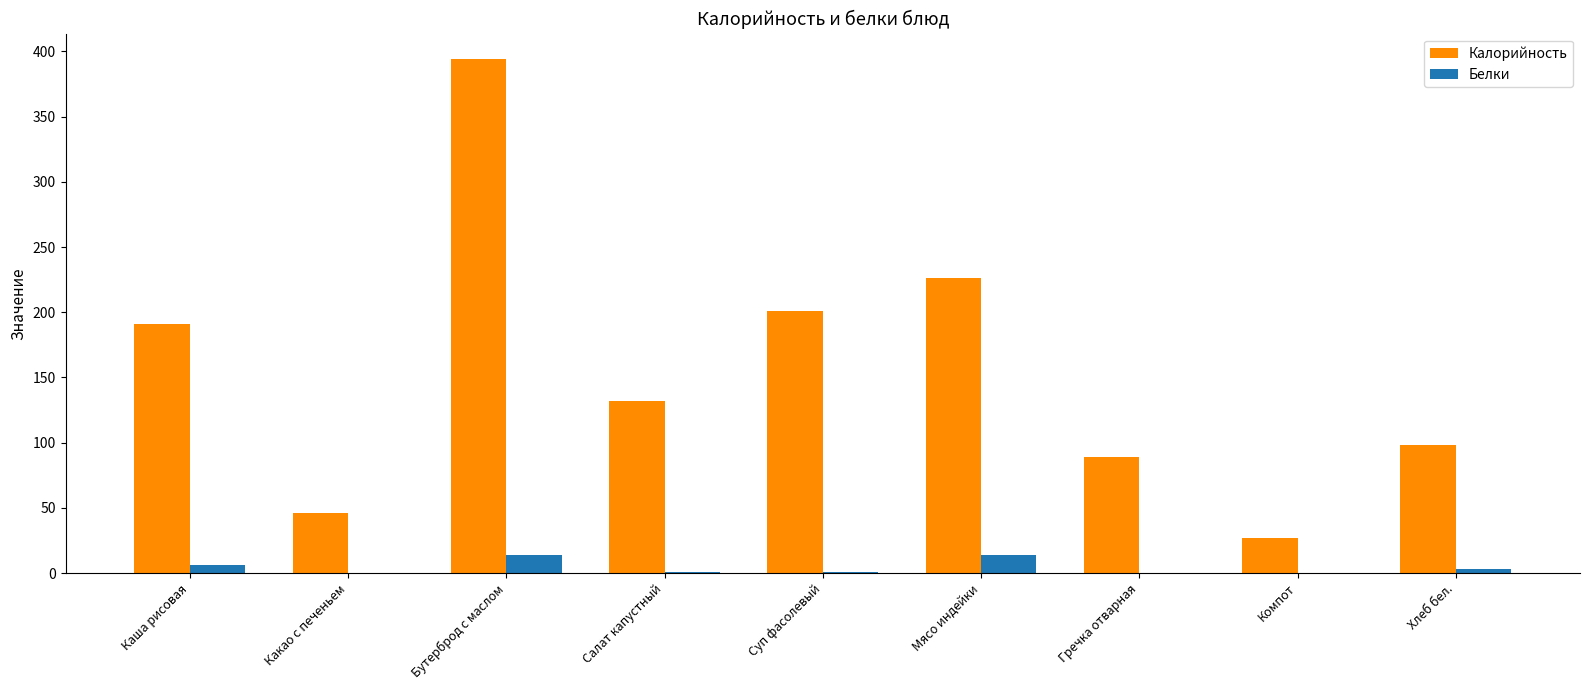

Which label corresponds to the largest value in the chart?

Бутерброд с маслом